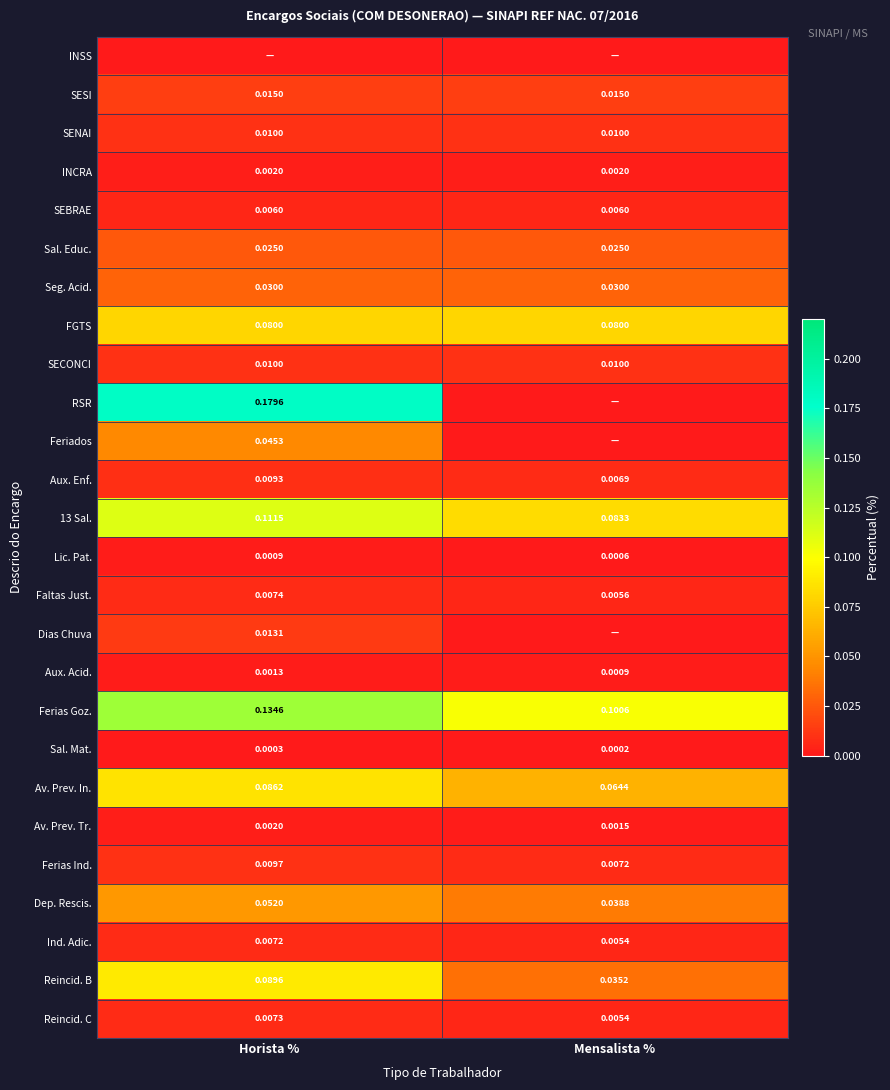

List the labels in order of Reincid. C value, largest first.

Horista %, Mensalista %